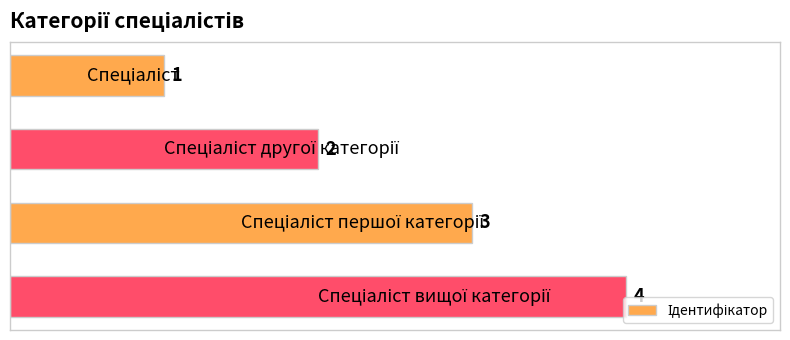

What is the sum of all values?

10